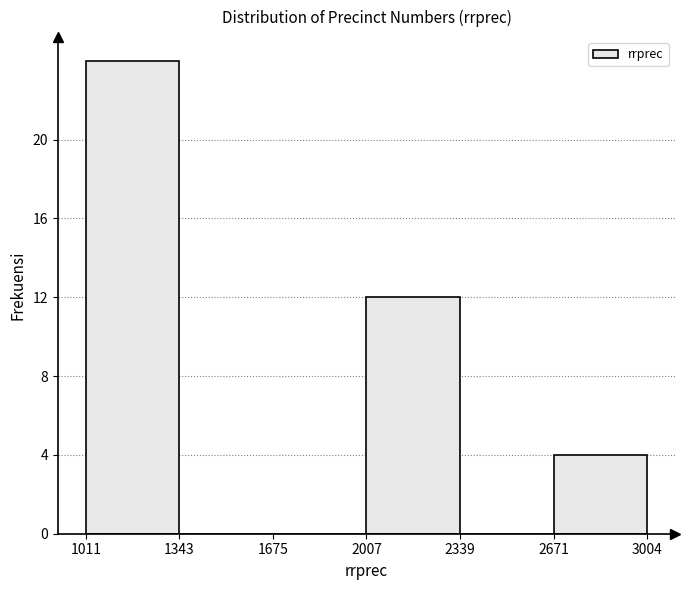

How tall is the bar that spans 2671 to 3004 on the x-axis? The values are not printed on the chart, so give them approximately, as read against the axis.

4